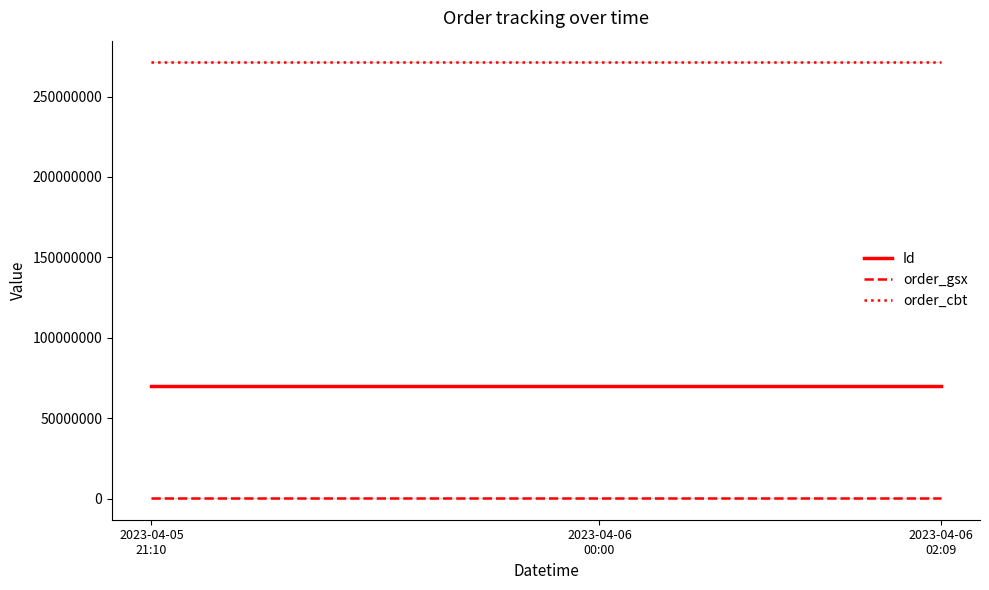

Which series changed the most between 2023-04-06
00:00 and 2023-04-06
02:09?

Id